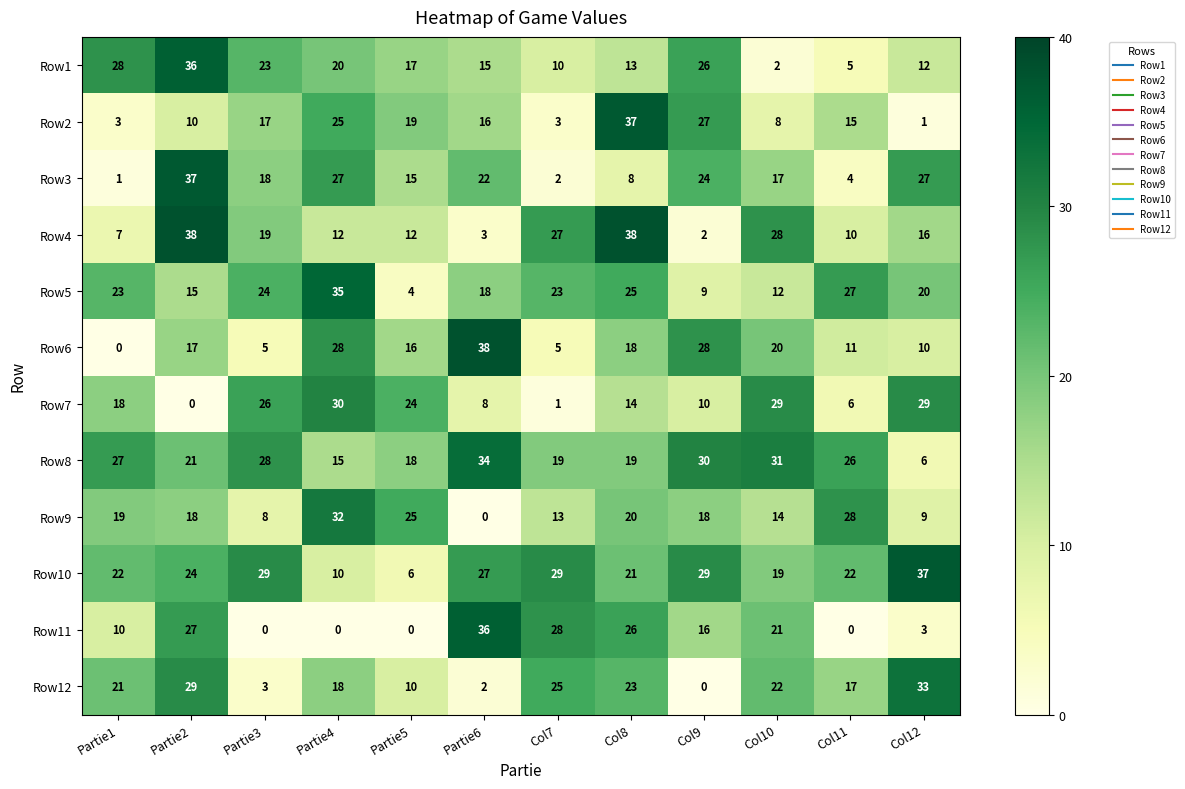

True or false: Row6 has a value of 11 at Col11.

True